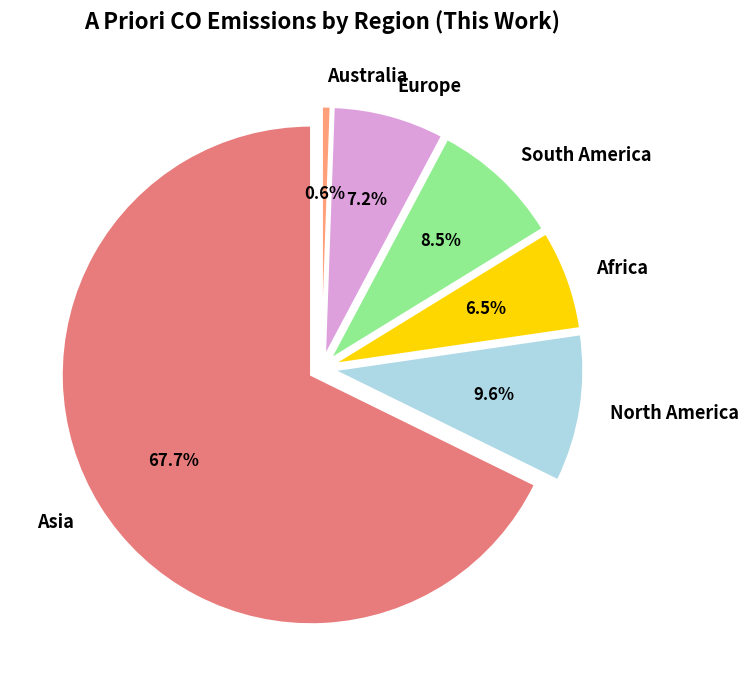

Do North America and Africa together represent more than half of the pie?

No